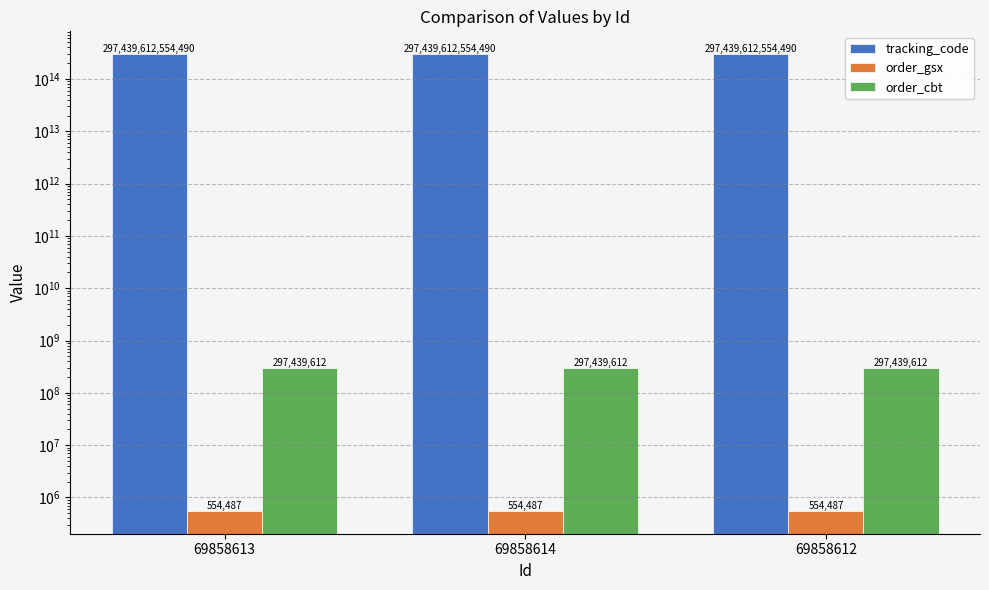

What is the average value of the order_gsx series?

554487